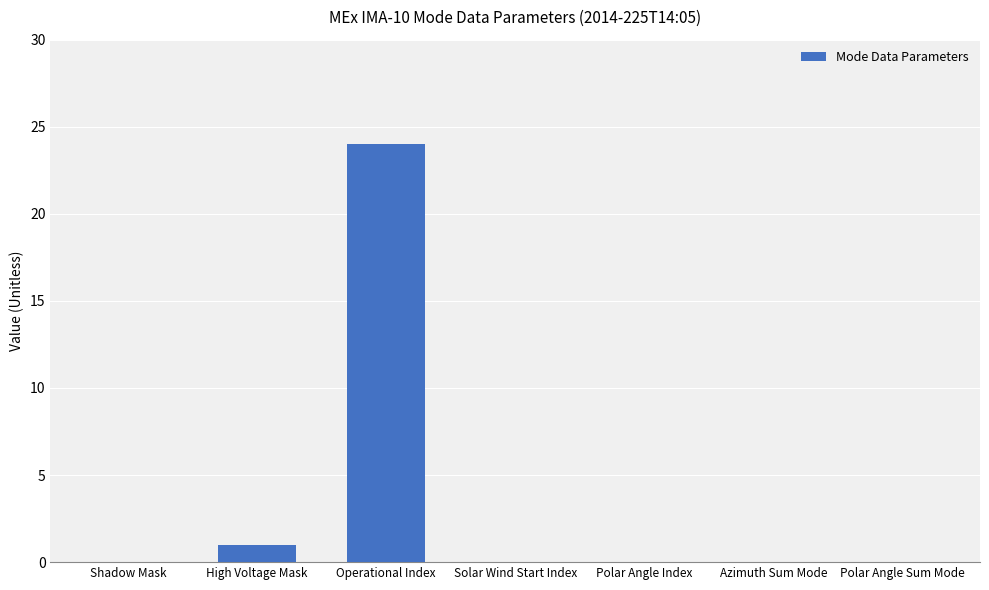

Is it true that the value at High Voltage Mask is 2?

False